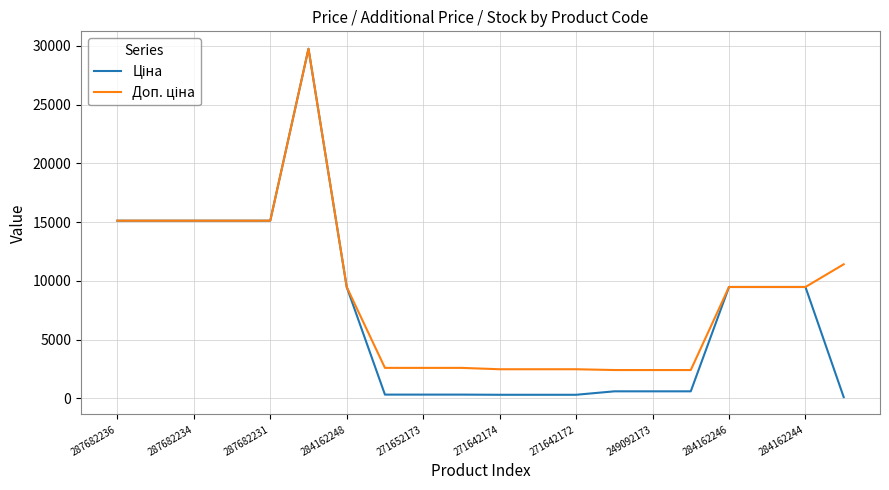

What is the sum of all Ціна values?

147098.0